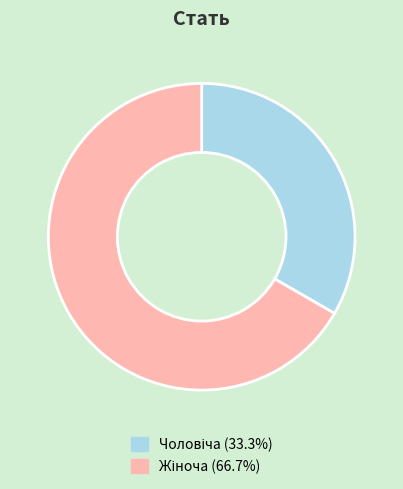

Between Жіноча and Чоловіча, which is larger?

Жіноча